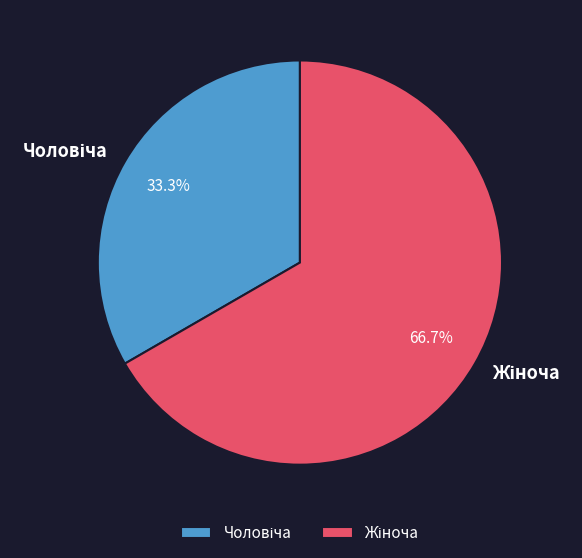

Does any single category account for the majority?

Yes